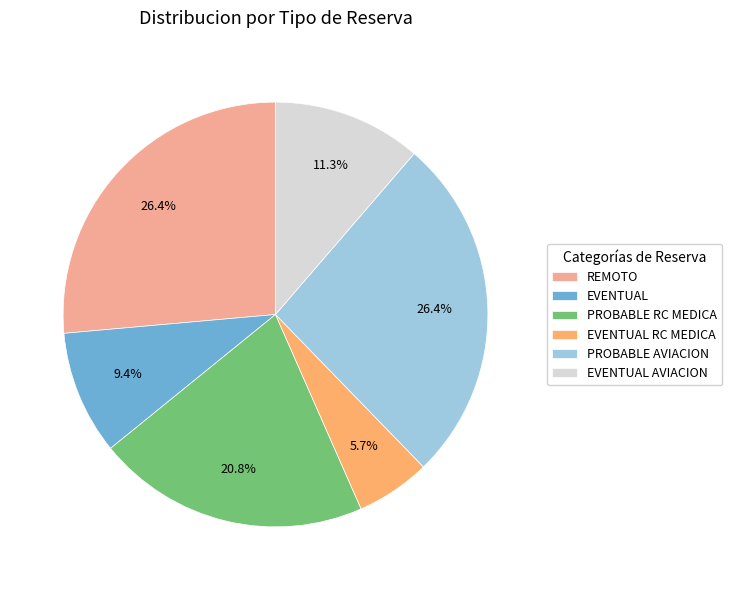

What is the smallest slice in the pie chart?

EVENTUAL RC MEDICA